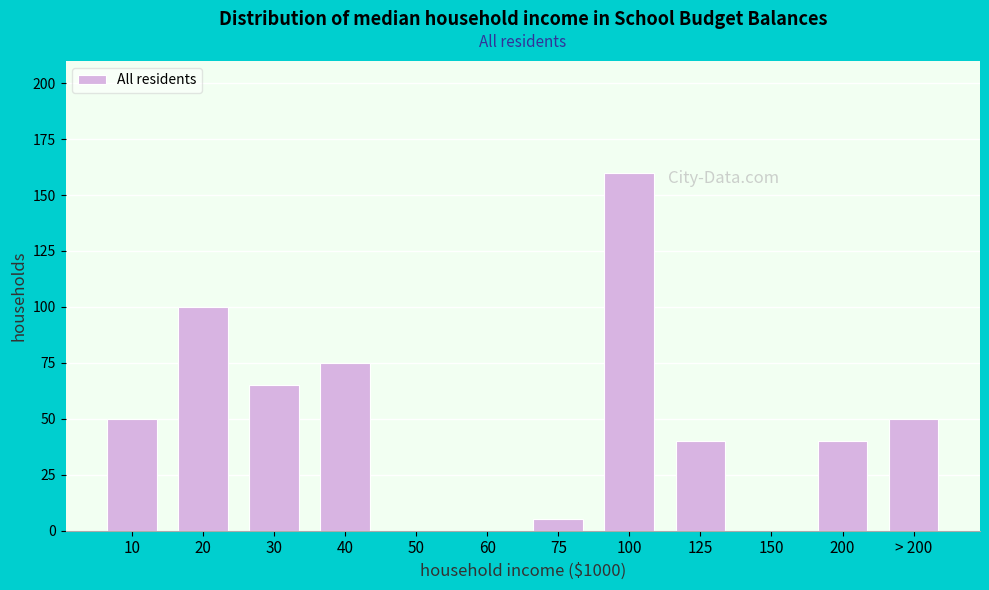

Reading right to left, transcribe all the data shown in this chart.

> 200=50	200=40	150=0	125=40	100=160	75=5	60=0	50=0	40=75	30=65	20=100	10=50